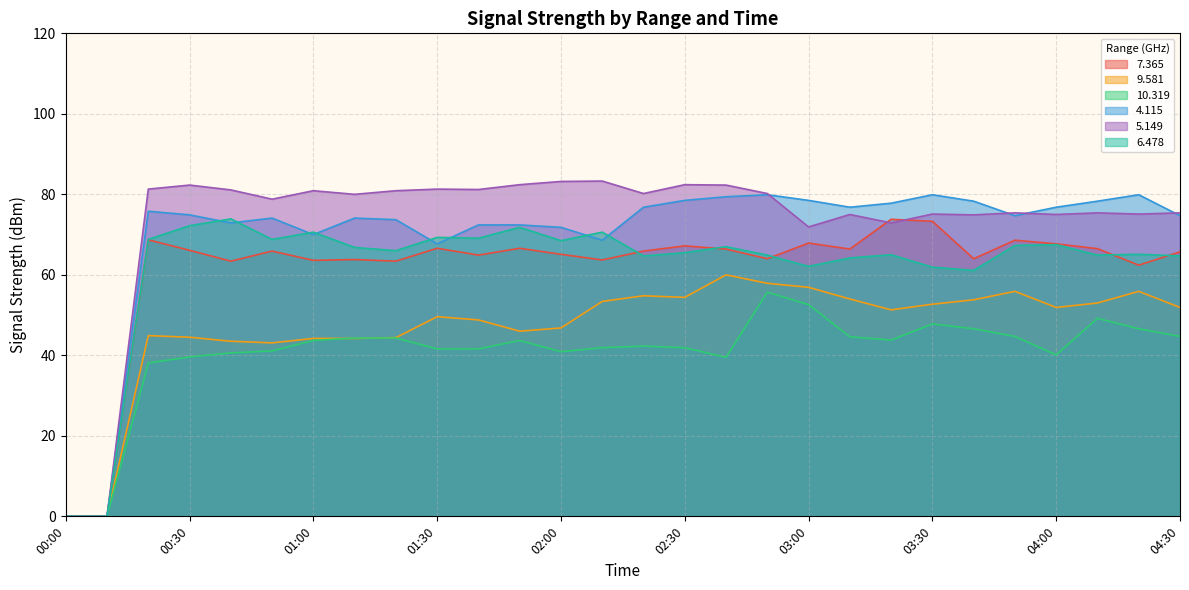

Which category has the lowest value in the   7.365 series?

00:00